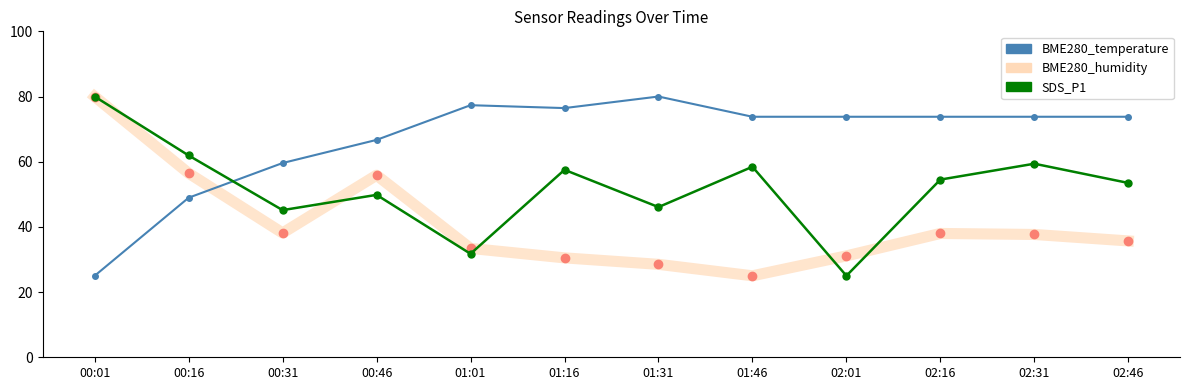

True or false: SDS_P1 and BME280_temperature intersect in this chart.

True